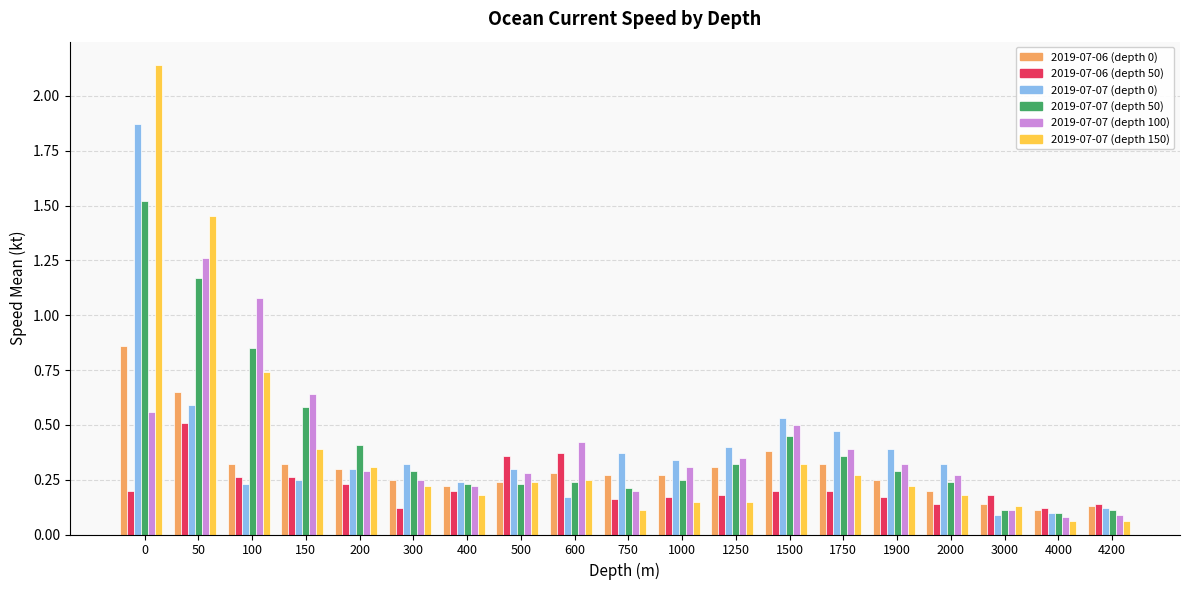

How many bars are there in each group?

6